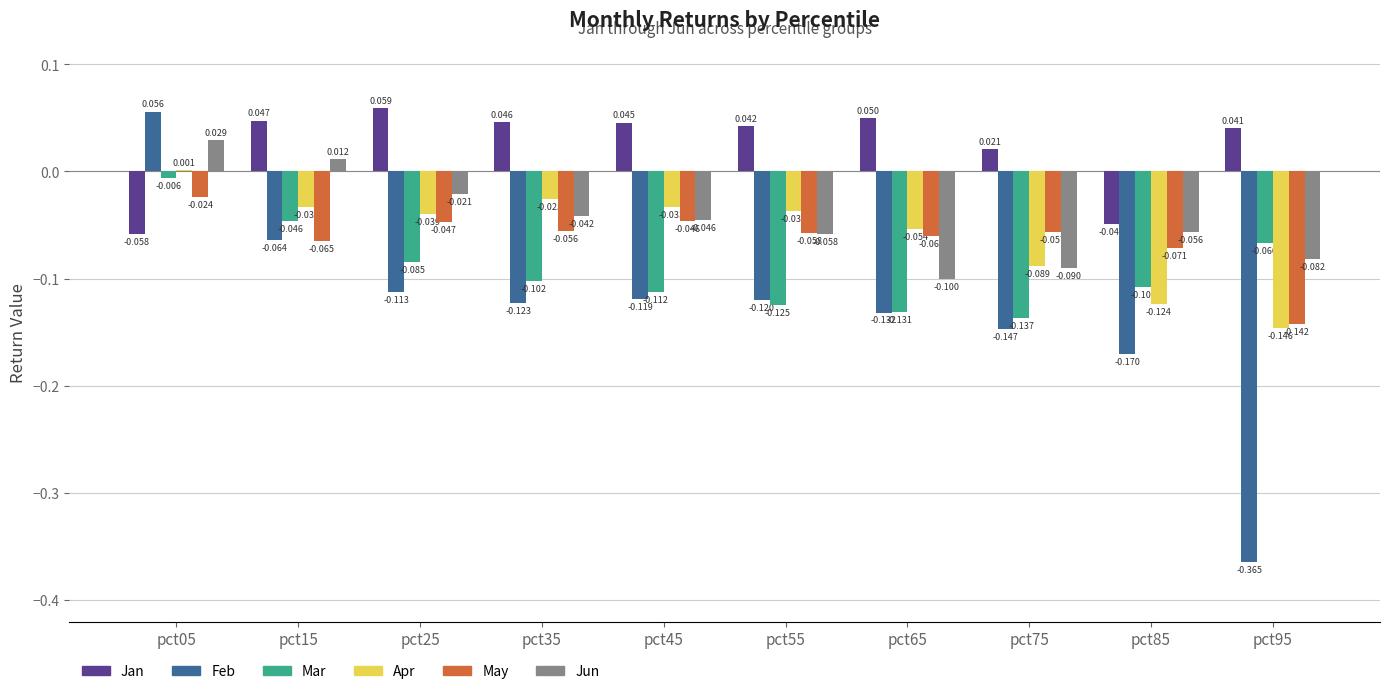

Is the value of Jun at pct85 greater than the value of Jan at pct65?

No